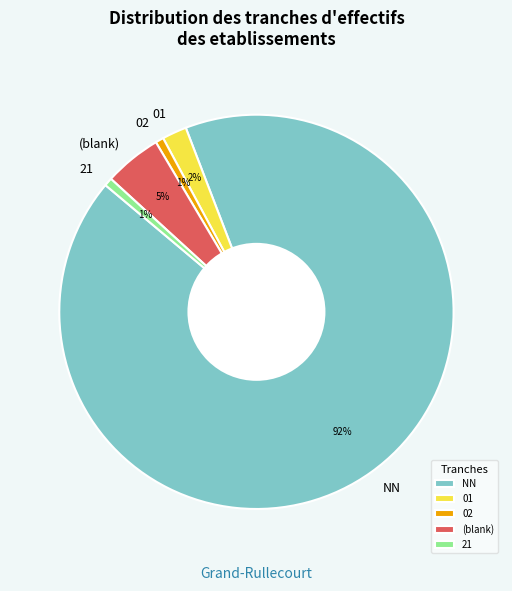

Is there any slice that represents more than half of the pie?

Yes